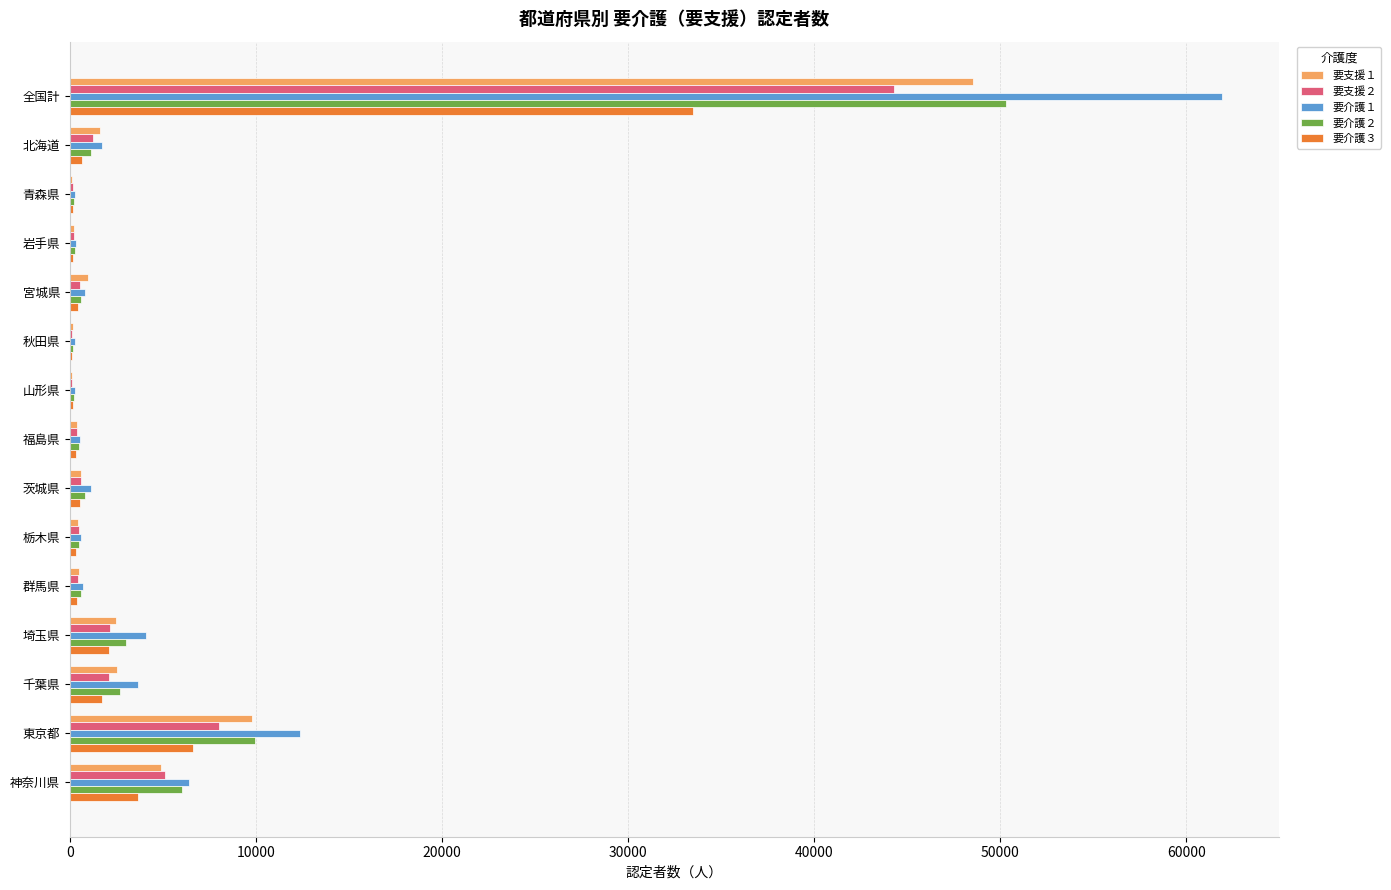

What is the total value across all series at 神奈川県?

26140